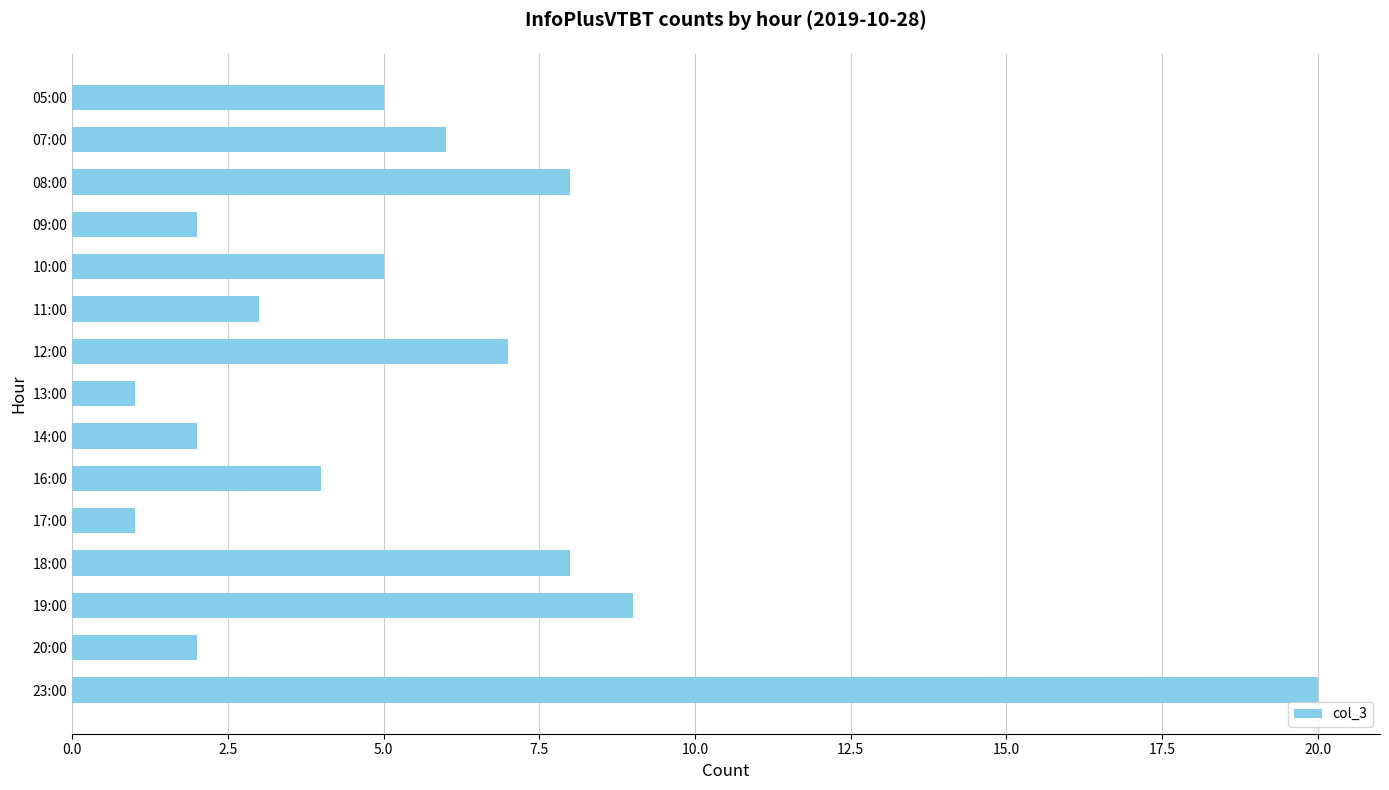

What is the greatest value displayed?

20